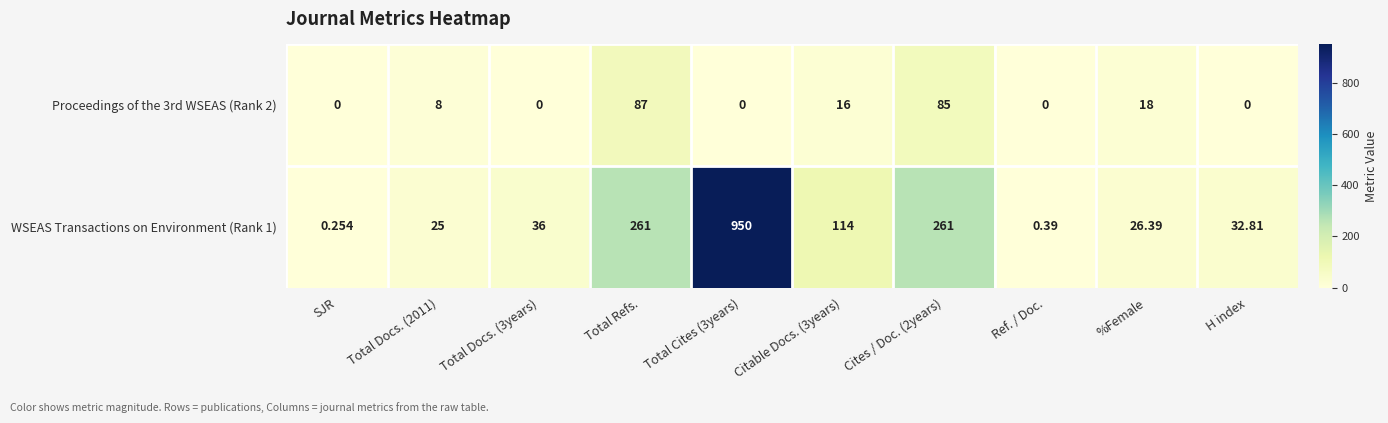

What is the maximum value shown in the chart?

950.0